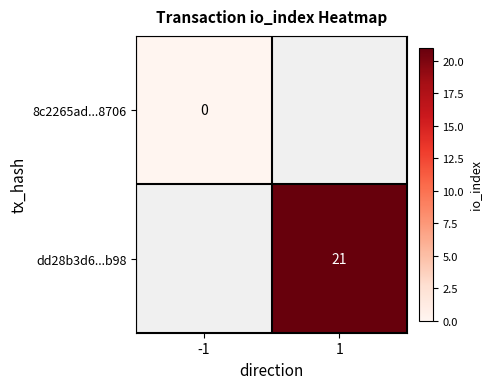

True or false: dd28b3d6...b98 has a value of 21 at 1.

True